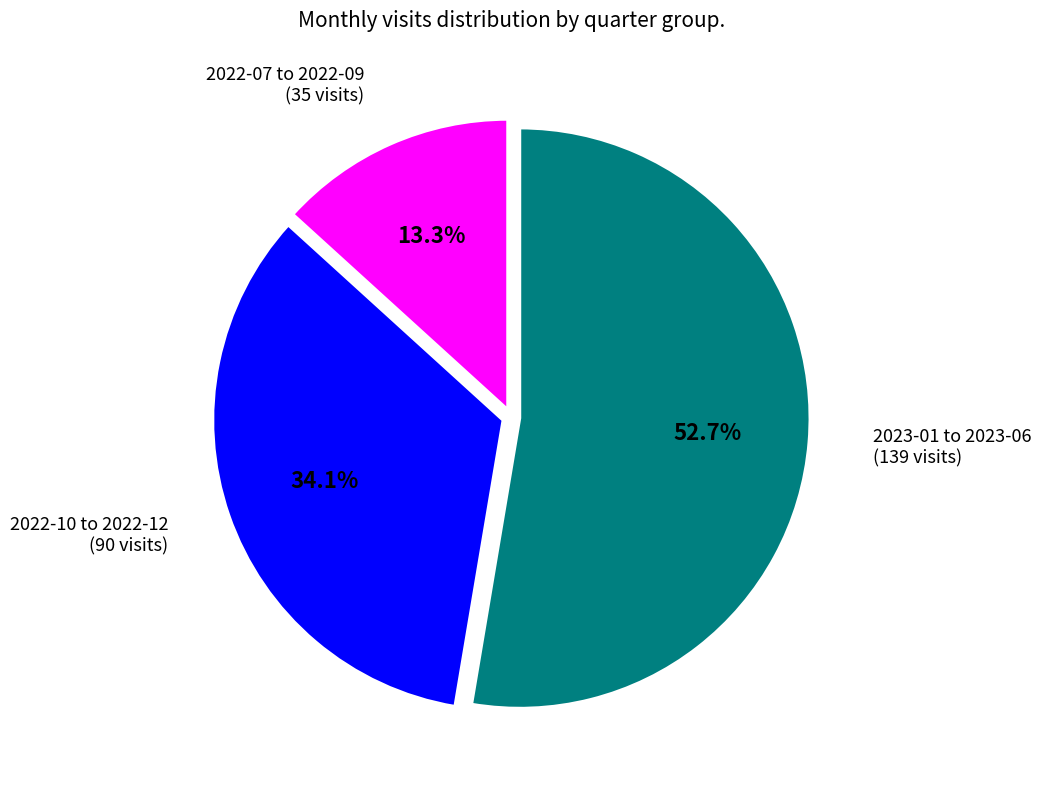

Is there a majority slice in this chart?

Yes